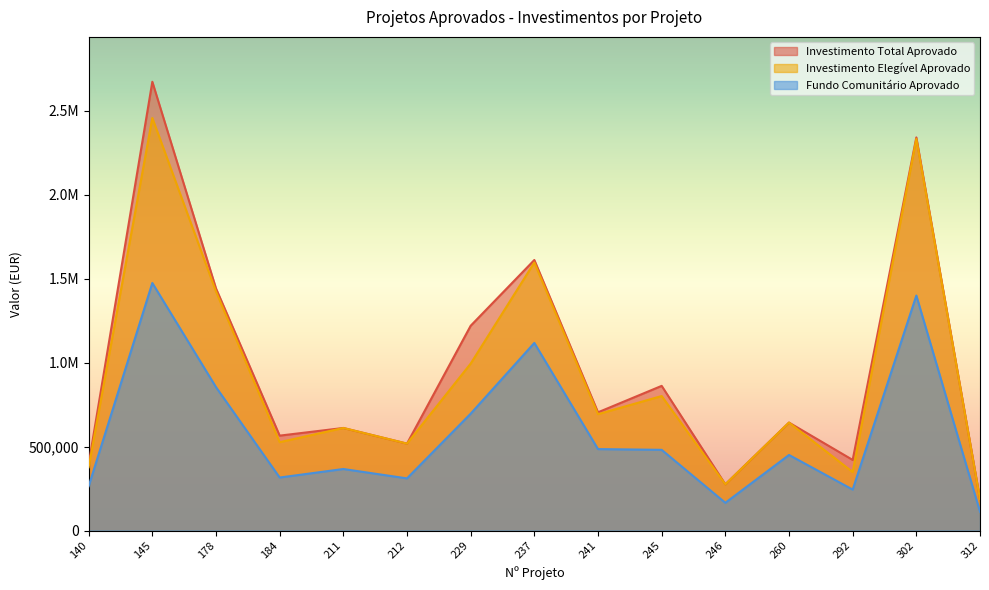

The value of Fundo Comunitário Aprovado at 237 is 1117550.0. True or false?

True